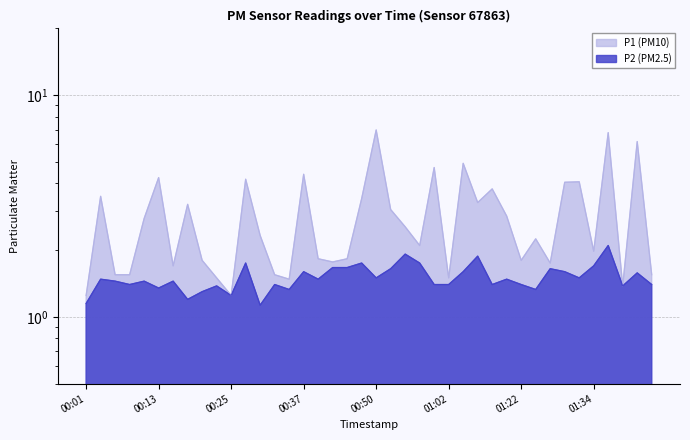

In P2, how many points are higher than both neighbors (excluding endpoints)?

14